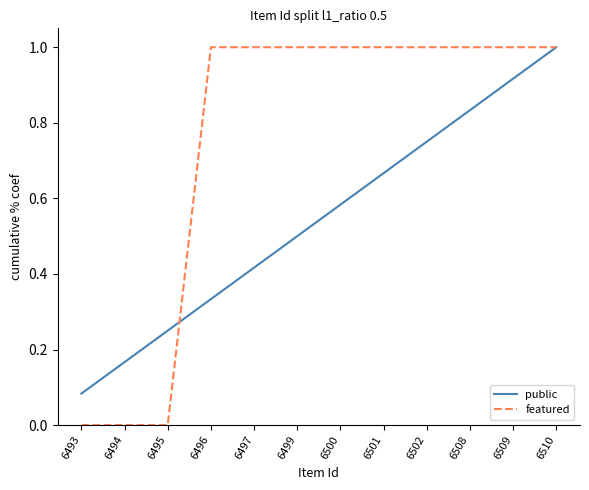

Between 6494 and 6501, which series saw the biggest shift?

featured